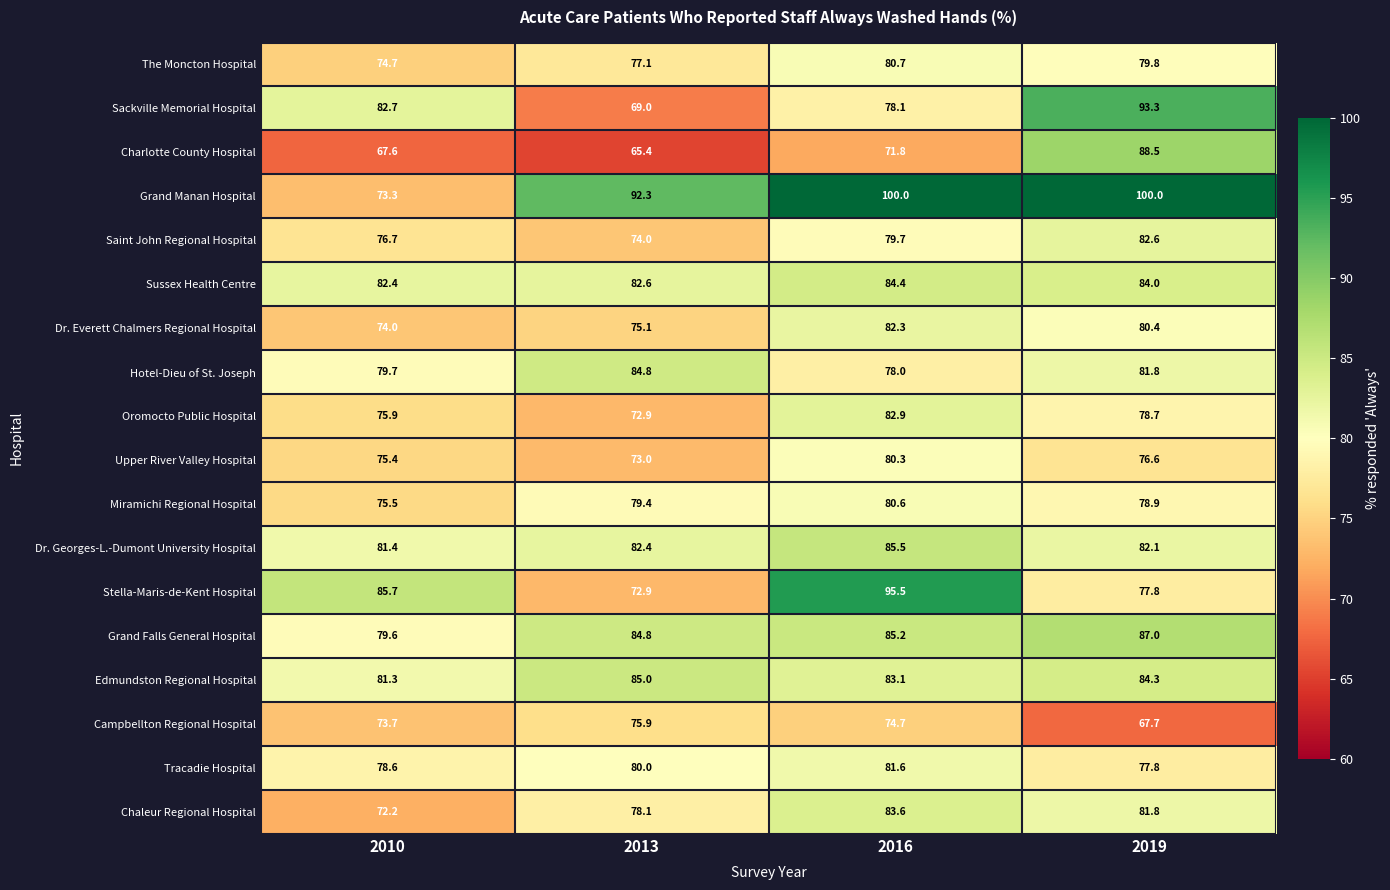

Between 2010 and 2013, which series saw the biggest shift?

Grand Manan Hospital